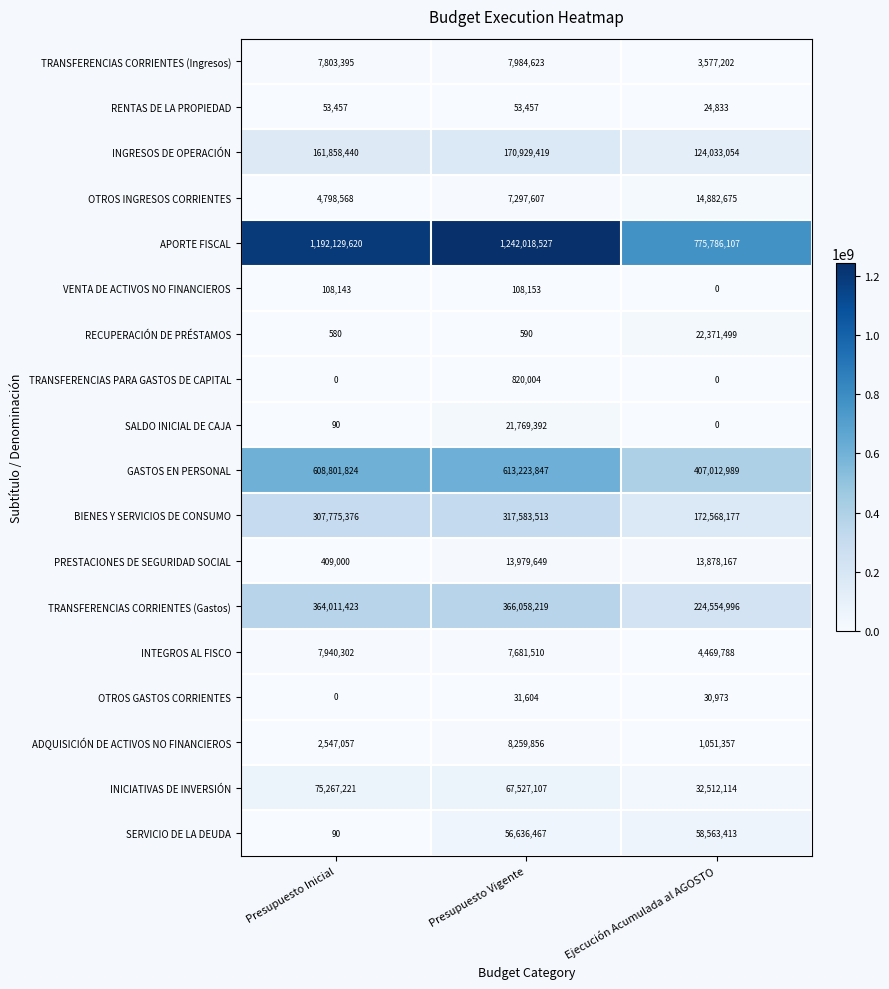

Which series has the largest range (max minus min)?

APORTE FISCAL